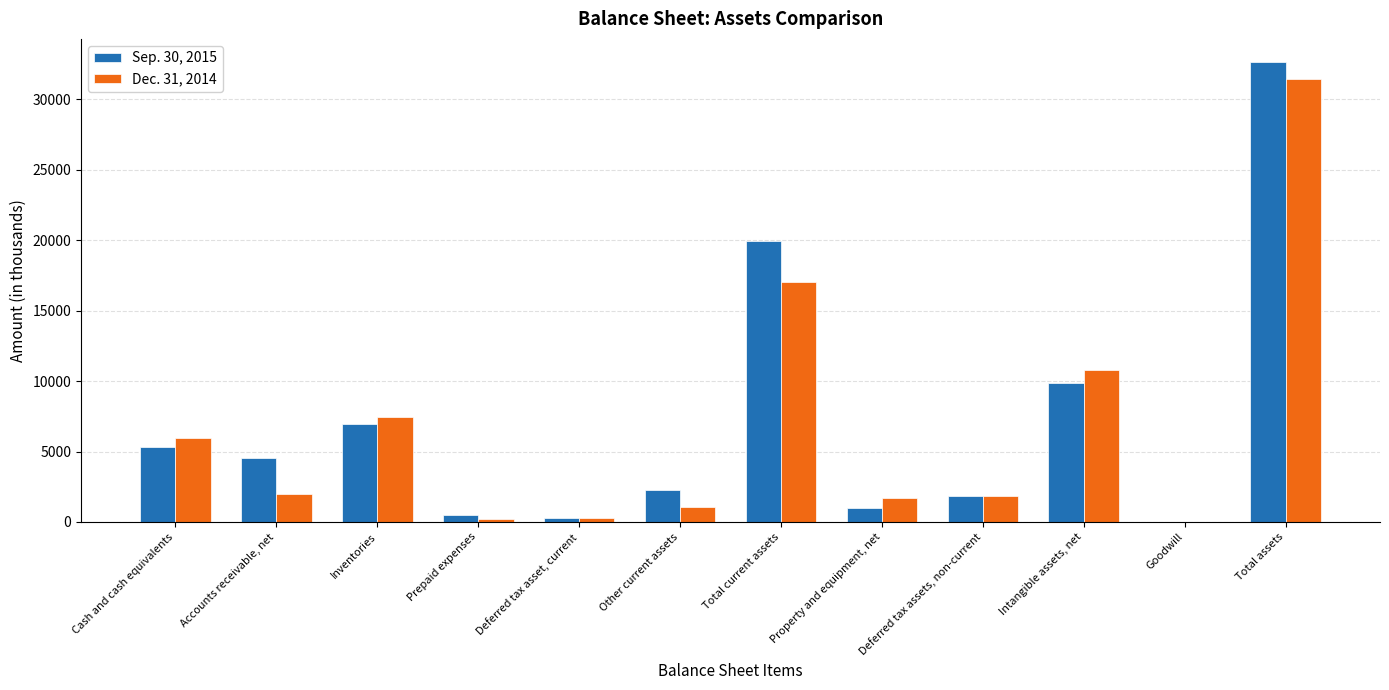

At which category is the sum across all series the highest?

Total assets